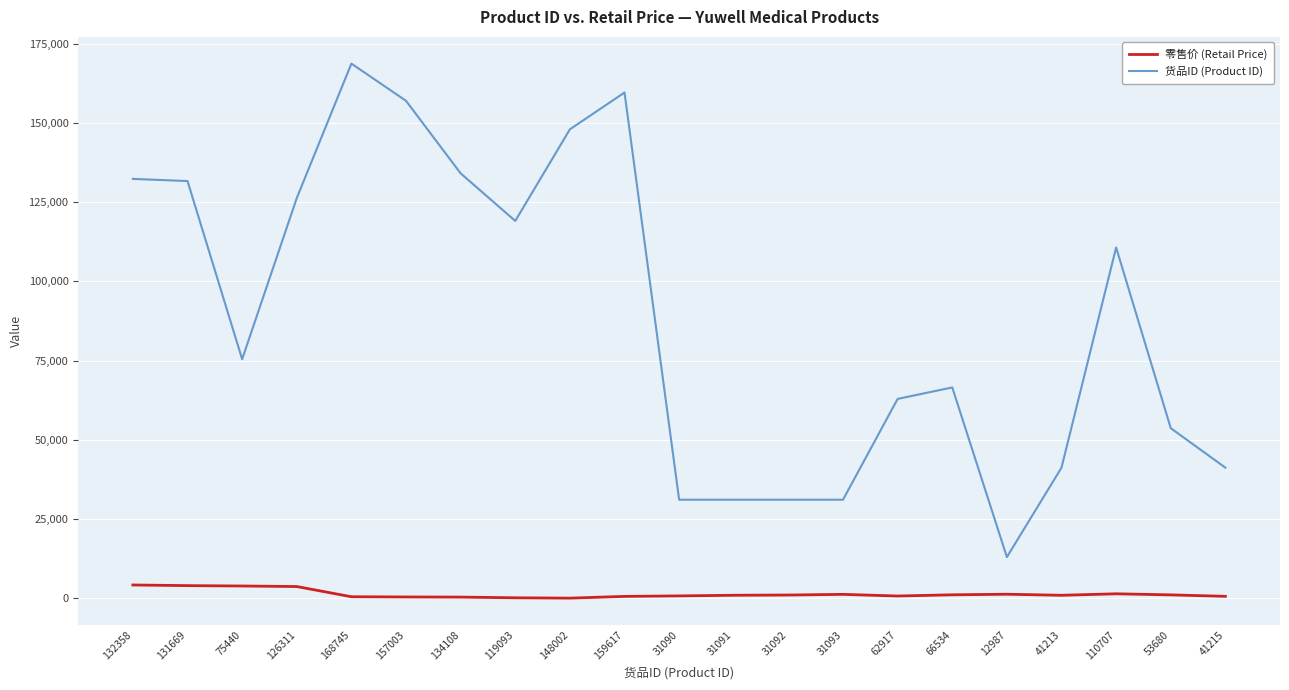

The value of 货品ID (Product ID) at 66534 is 98280. True or false?

False